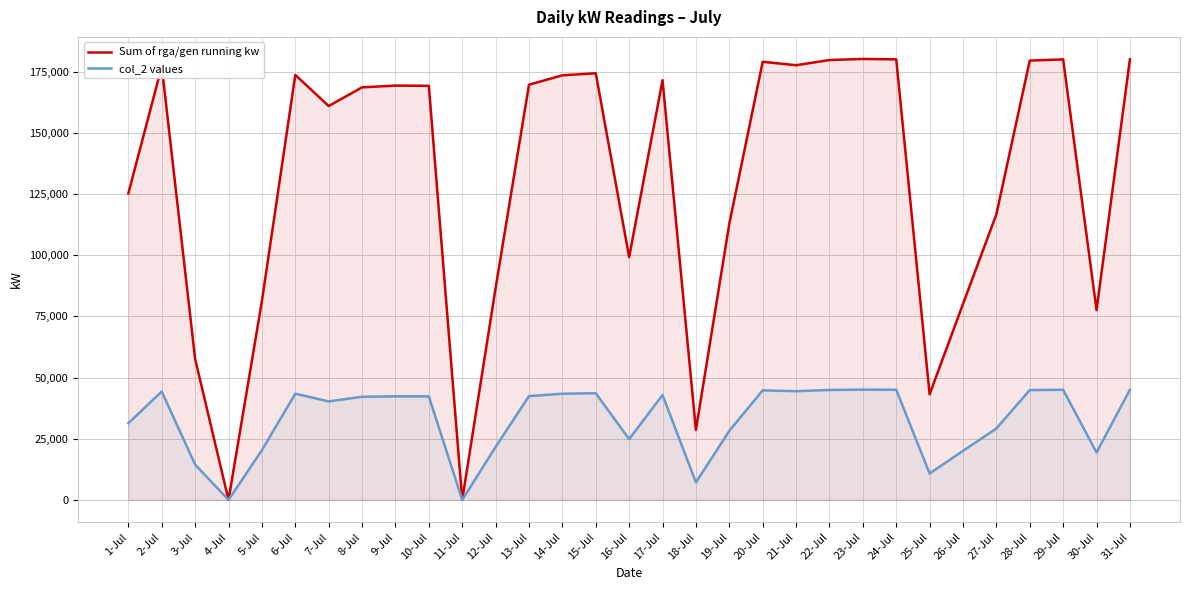

Reading left to right, extract all data points from this chart.

Sum of rga/gen running kw: 125239.0	177131.0	57587.0	0.0	81234.0	173633.0	160930.0	168546.0	169269.0	169166.0	0.0	86572.0	169629.0	173462.0	174307.0	99214.0	171472.0	28600.0	112825.0	178995.0	177588.0	179715.0	180156.0	179990.0	43158.0	80065.0	116716.0	179496.0	179971.0	77544.0	180047.0
col_2 values: 31309.8	44282.8	14396.8	0.0	20308.5	43408.2	40232.5	42136.5	42317.2	42291.5	0.0	21643.0	42407.2	43365.5	43576.8	24803.5	42868.0	7150.0	28206.2	44748.8	44397.0	44928.8	45039.0	44997.5	10789.5	20016.2	29179.0	44874.0	44992.8	19386.0	45011.8